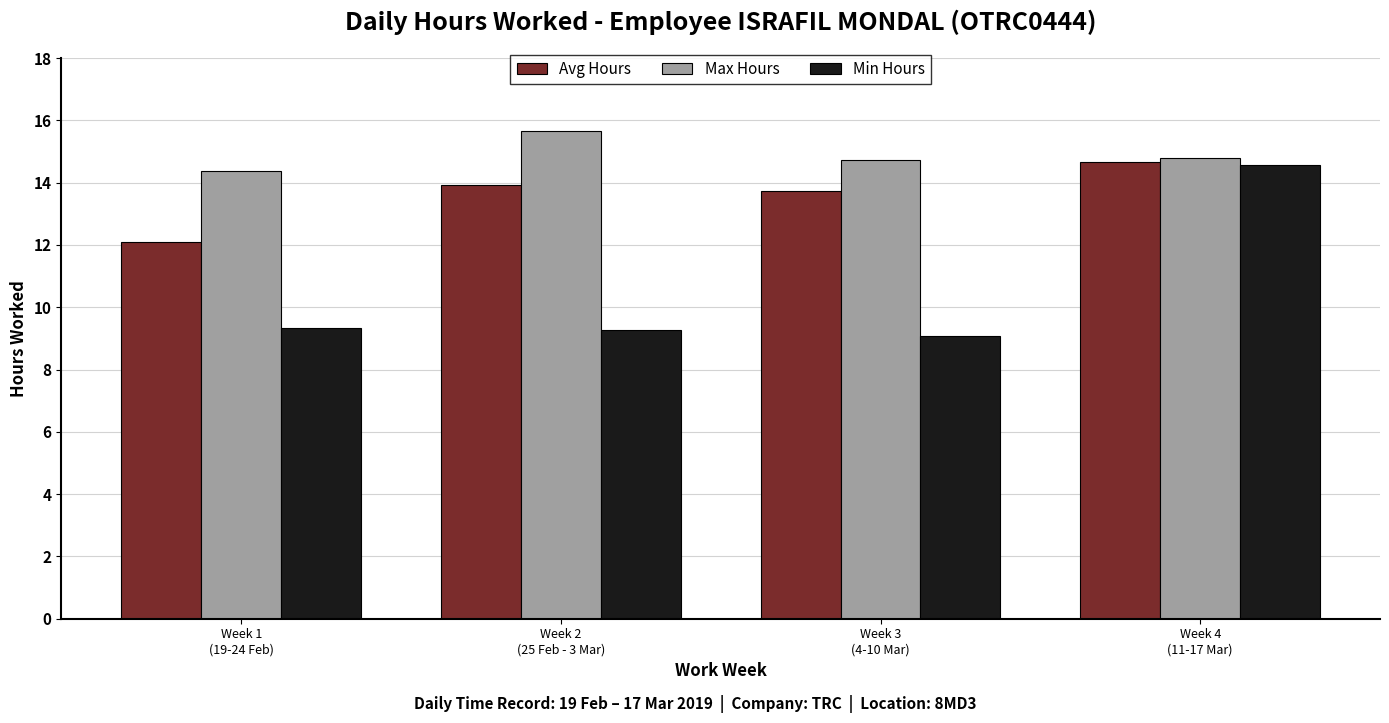

What is the label of the 4th bar from the left?

Week 4
(11-17 Mar)